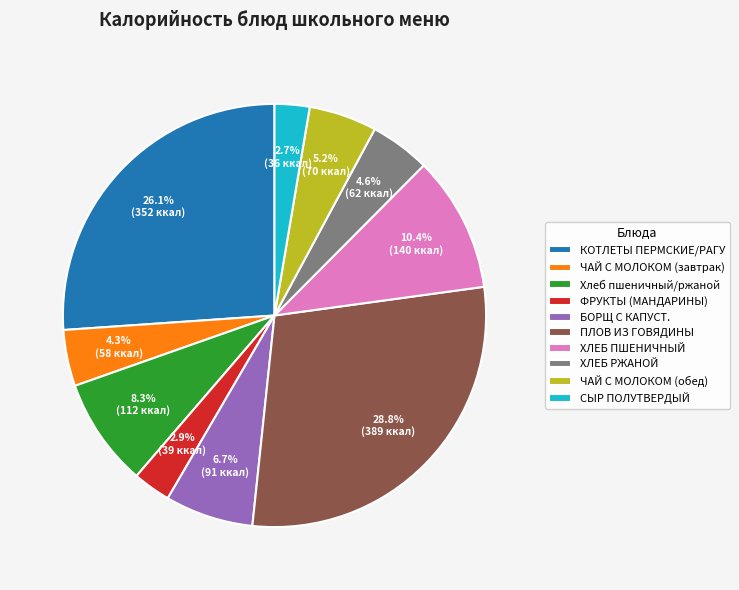

Which slice is the largest?

ПЛОВ ИЗ ГОВЯДИНЫ